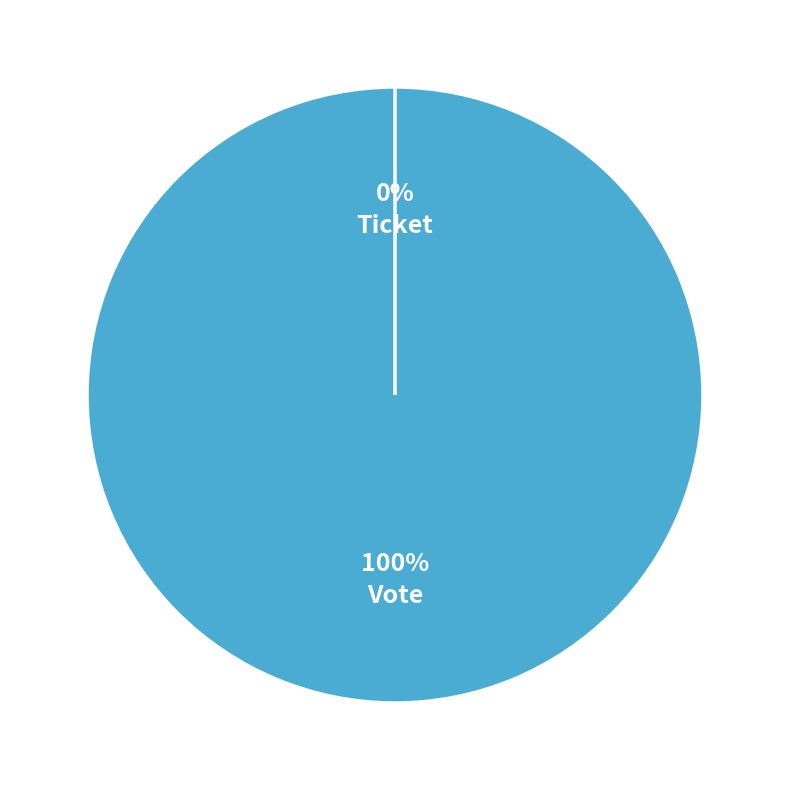

What is the smallest slice in the pie chart?

Ticket